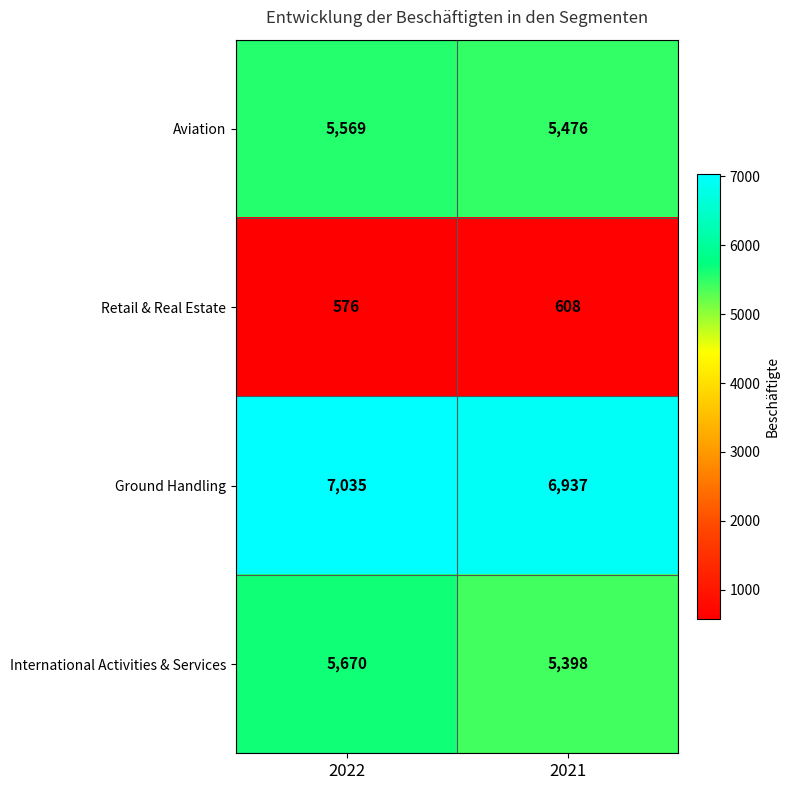

At which label is Retail & Real Estate closest to 592?

2022